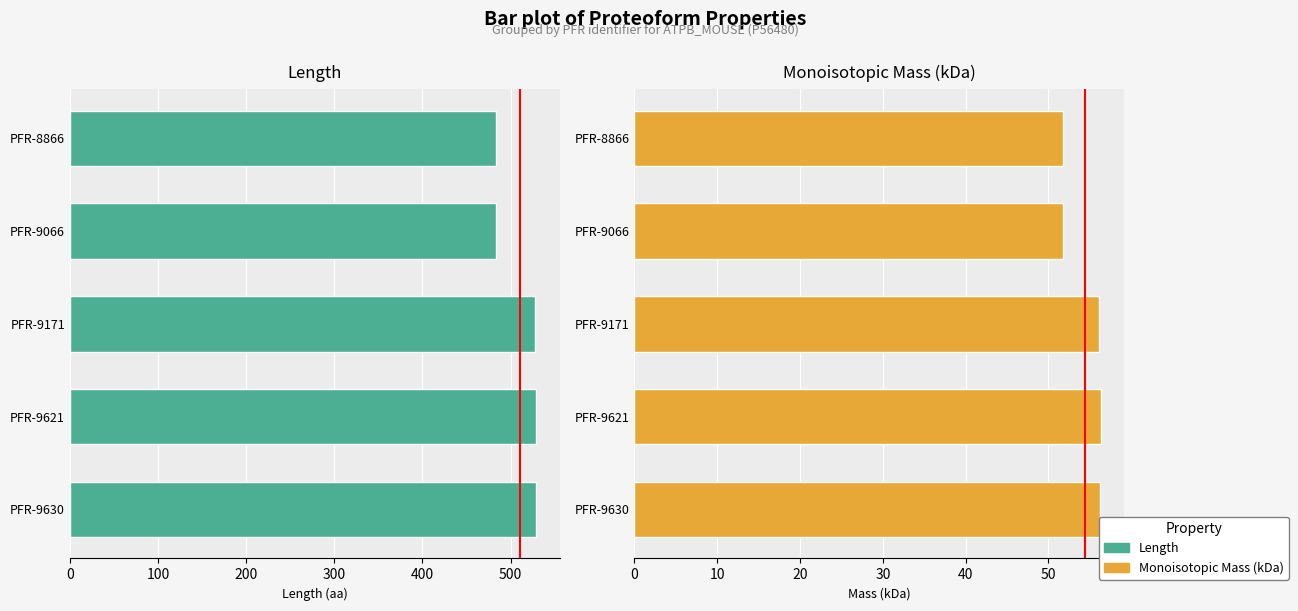

What is the approximate value of Monoisotopic Mass (kDa) at PFR-9066?

51.7